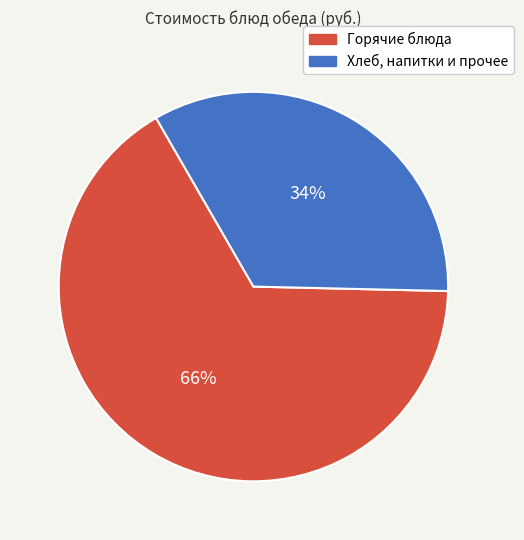

Which has a higher value, Горячие блюда or Хлеб, напитки и прочее?

Горячие блюда